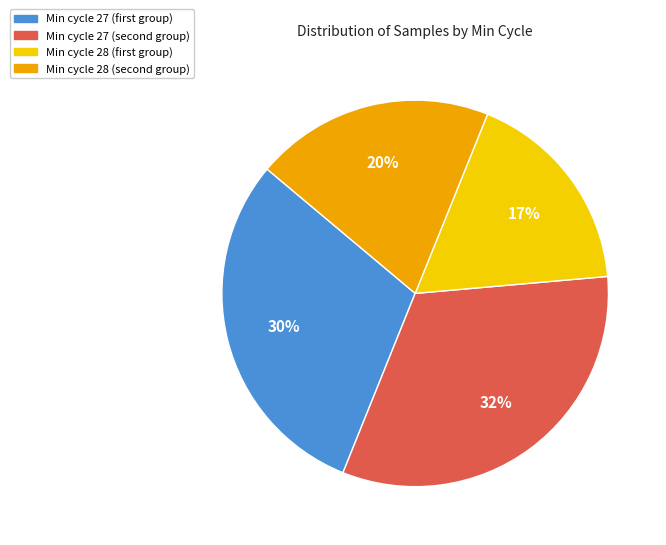

How many slices are in this pie chart?

4